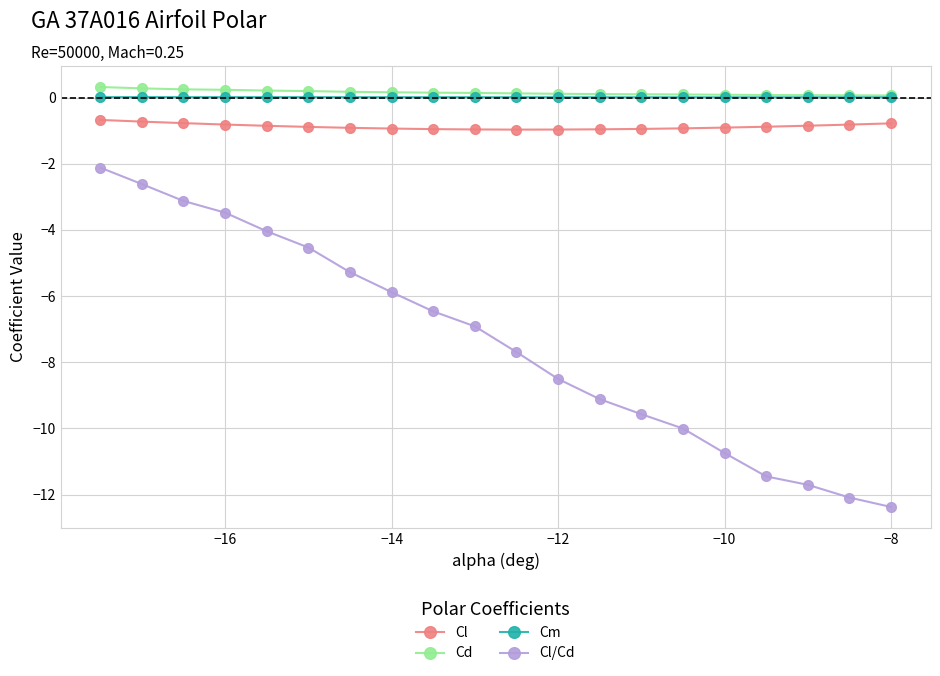

True or false: Cl/Cd has more than 0 points higher than both neighbors.

False